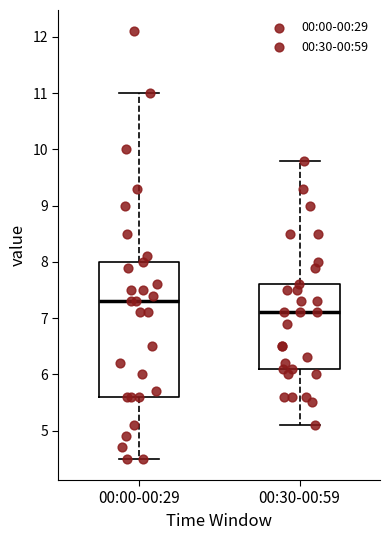

Which box has the highest median line?

00:00-00:29